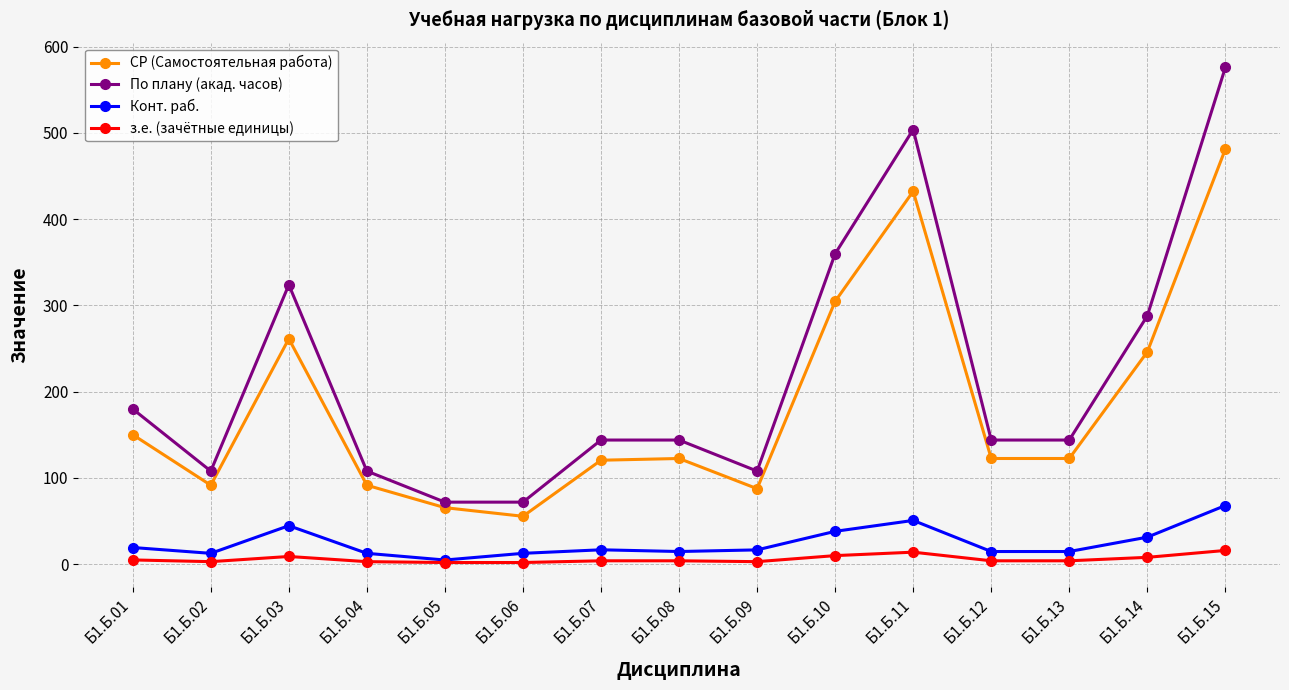

True or false: По плану (акад. часов) has a value of 288.0 at Б1.Б.14.

True